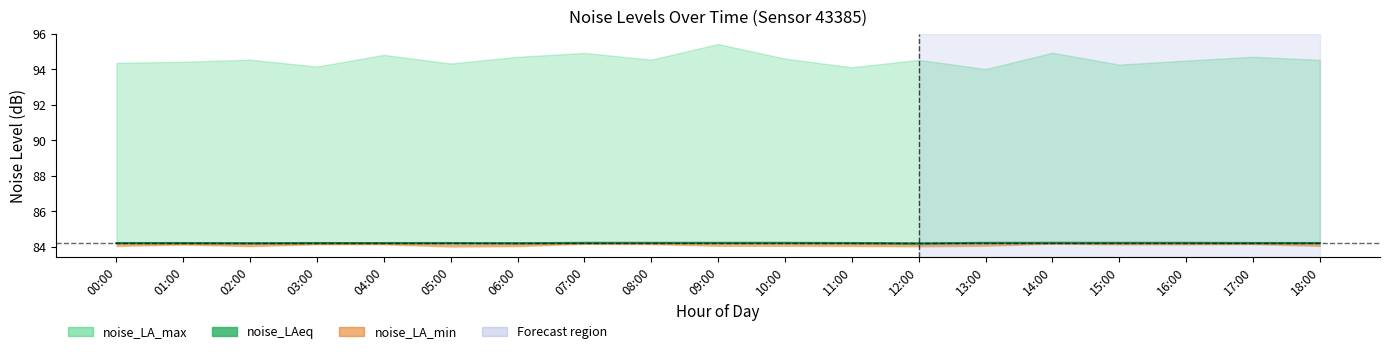

Which series has the largest total across all categories?

noise_LA_max